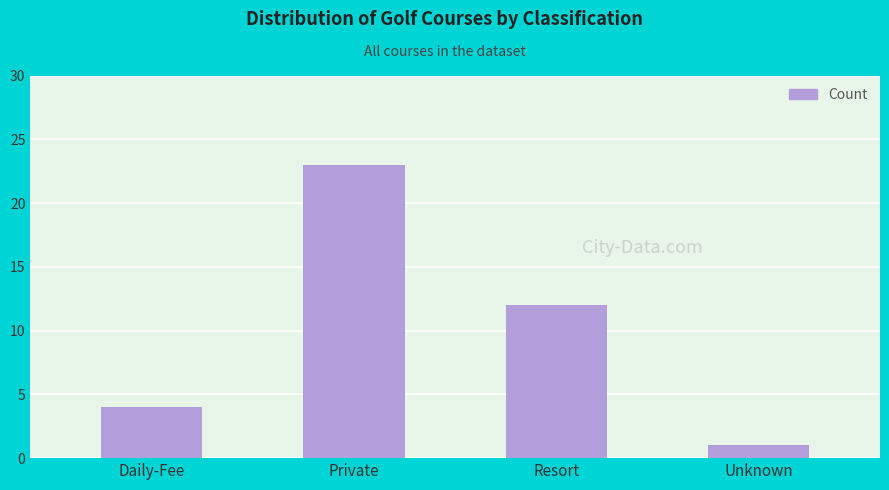

How many values are below 12?

2